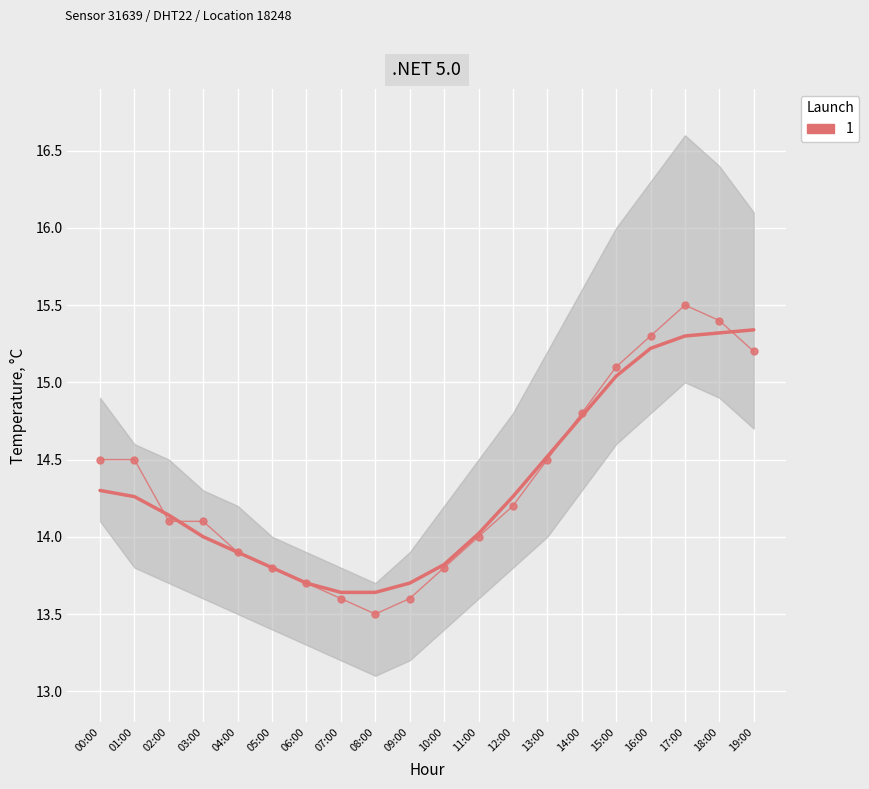

True or false: temperature_upper has more than 1 interior local peaks.

False